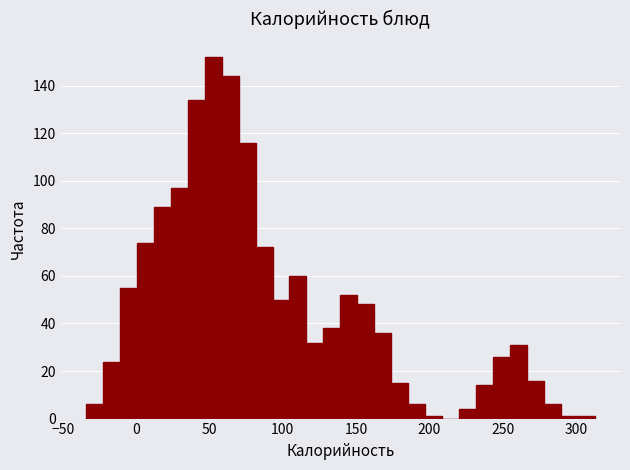

Around what value on the x-axis is the tallest bar? Give the approximate position of its centre, as read against the axis.

50